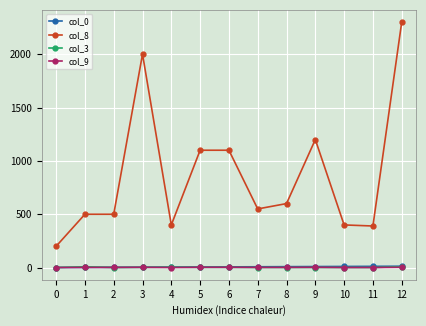

Is this an area chart (filled region under the line)?

No